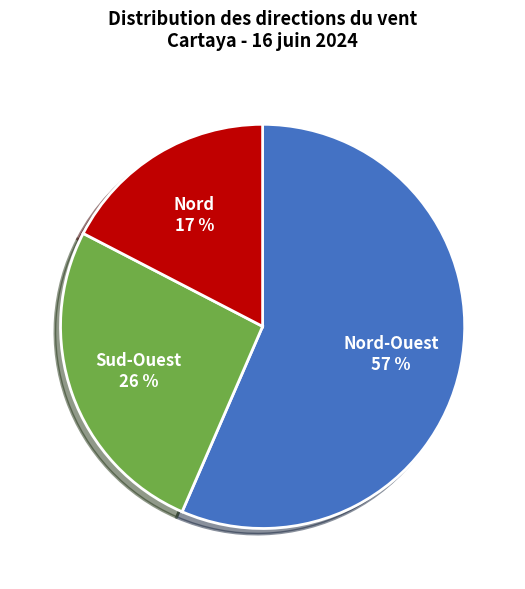

To the nearest percent, what is the combined percentage of Nord-Ouest and Sud-Ouest?

83%